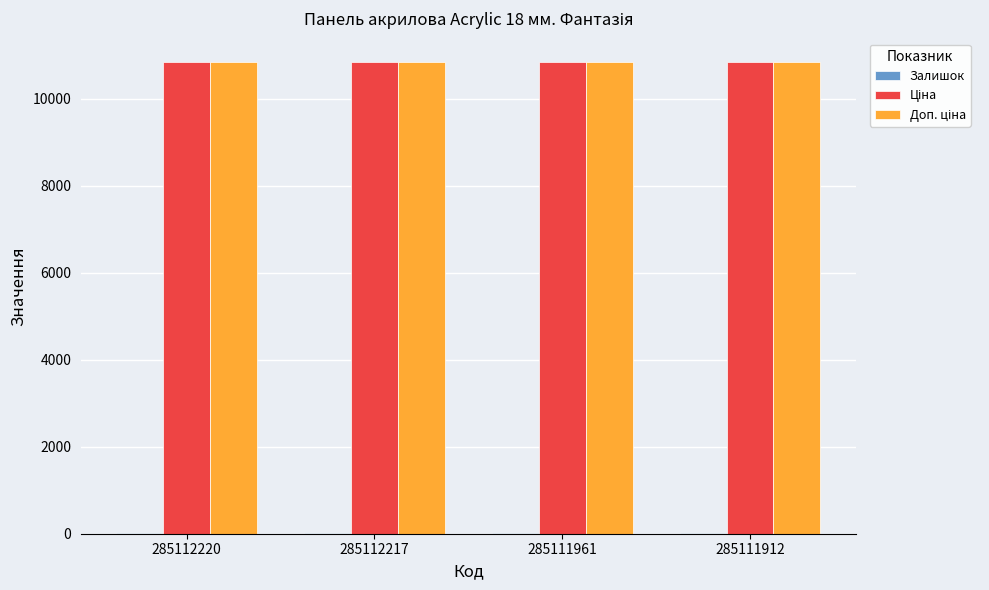

What is the greatest value displayed?

10840.1